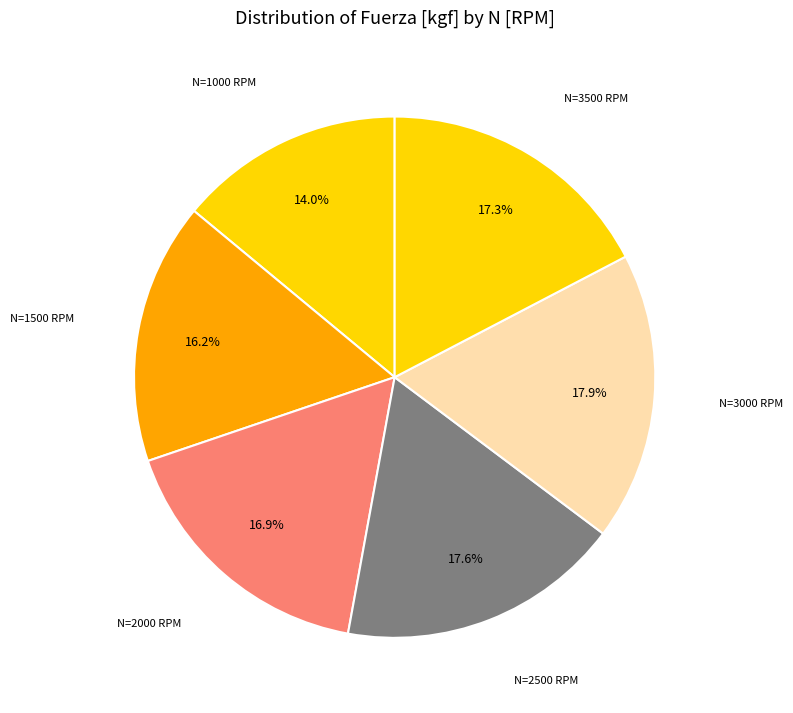

Rank the categories by value from lowest to highest.

1000, 1500, 2000, 3500, 2500, 3000